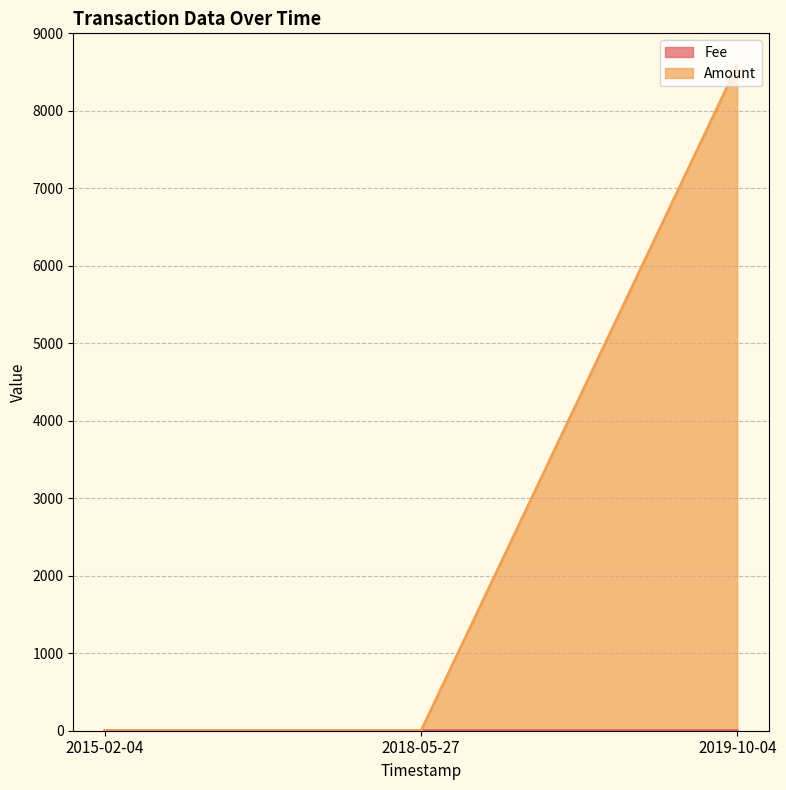

At how many categories does at least one series exceed 6408?

1